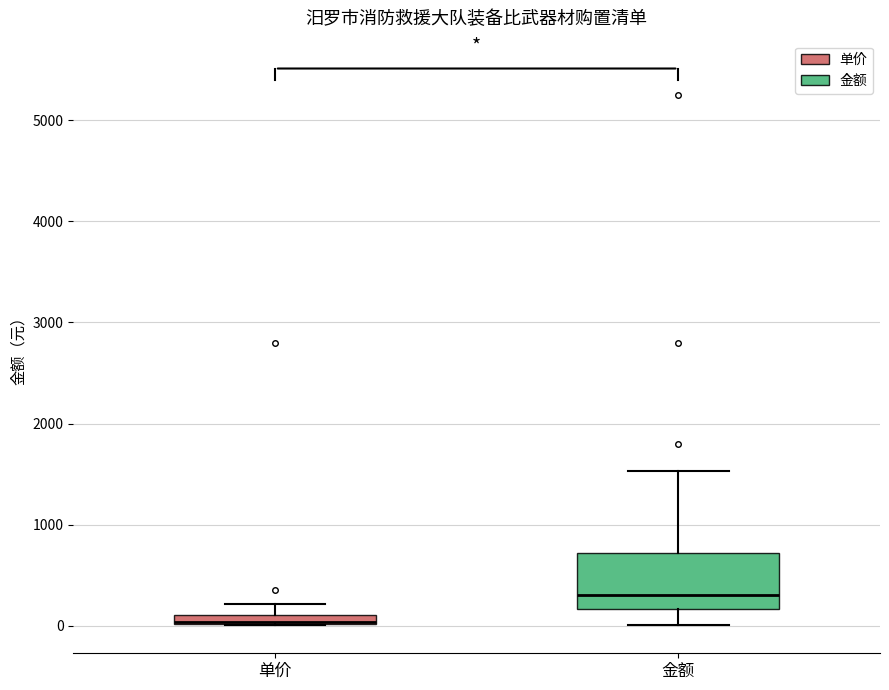

Where is the upper edge of the box for 单价 on the y-axis? The values are not printed on the chart, so give them approximately, as read against the axis.

100